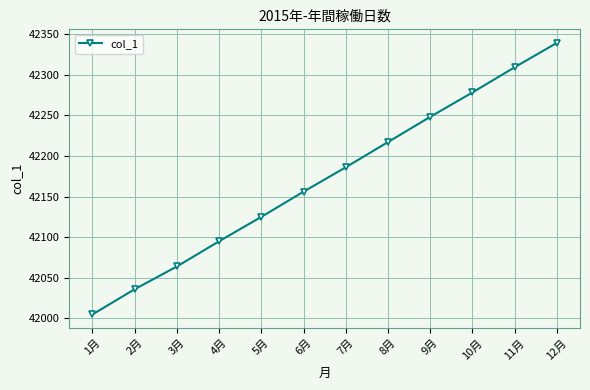

List the labels in order of value, smallest first.

1月, 2月, 3月, 4月, 5月, 6月, 7月, 8月, 9月, 10月, 11月, 12月